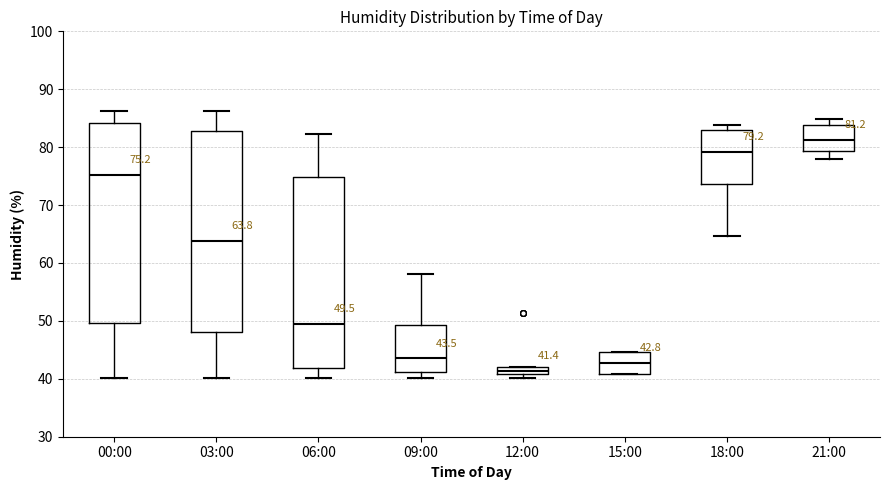

Which box has the lowest median line?

12:00